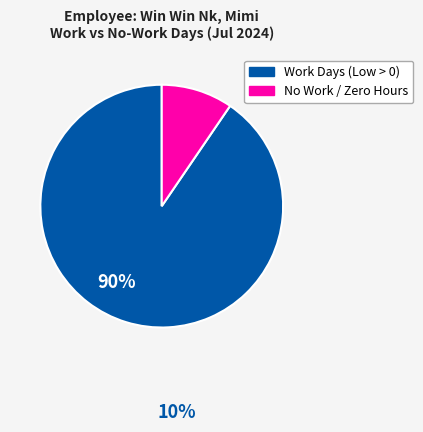

Is there a majority slice in this chart?

Yes